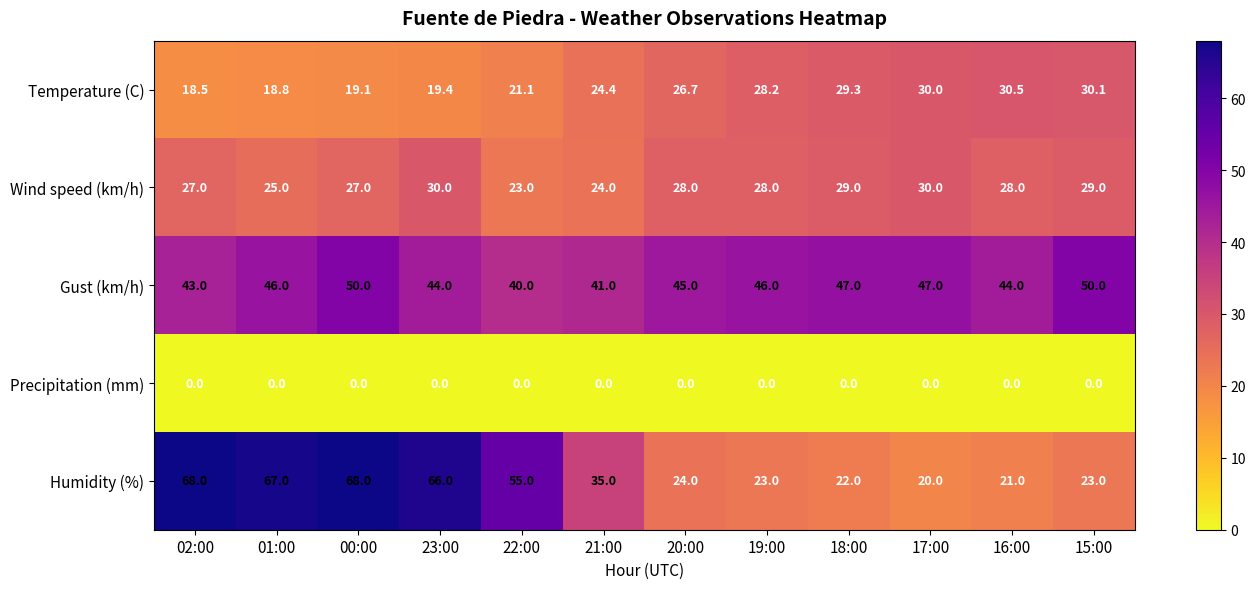

At which category is the sum across all series the highest?

00:00